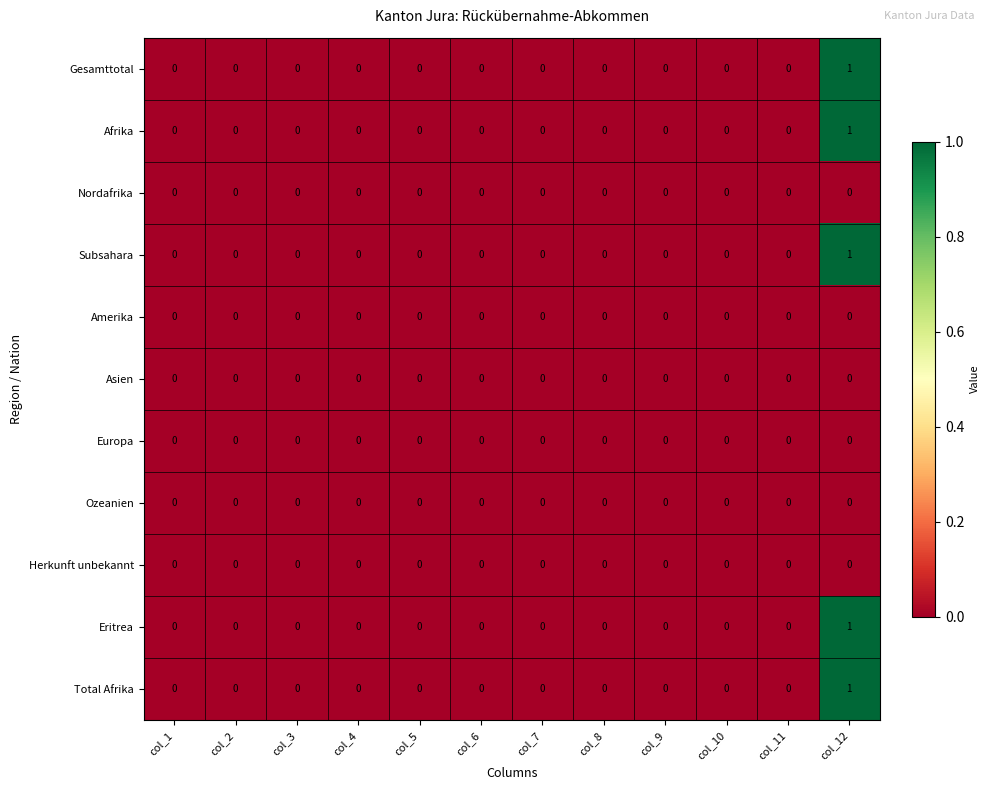

True or false: Nordafrika has a value of 0 at col_10.

True